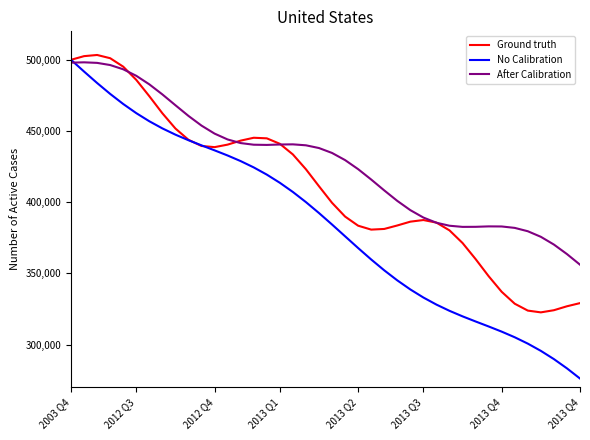

Which series has the largest total across all categories?

After Calibration